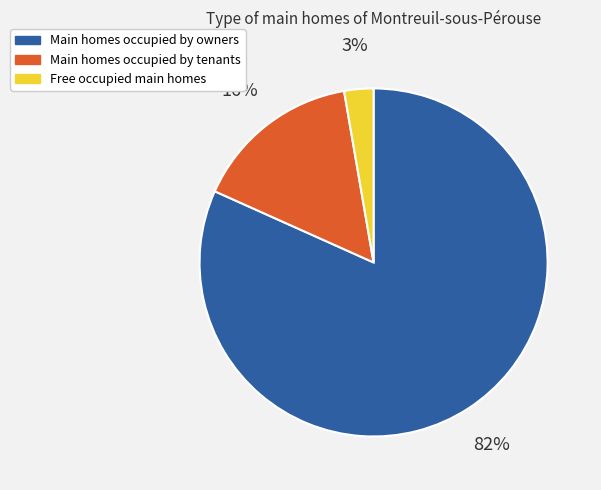

What percentage is the Main homes occupied by tenants slice, to the nearest percent?

16%